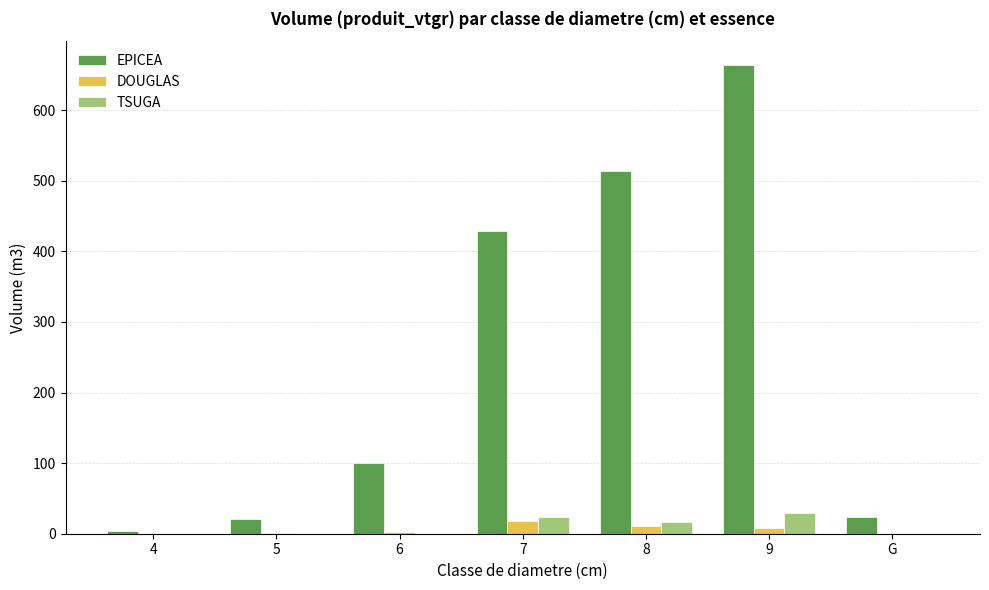

Is it true that EPICEA equals 664.5 at 9?

True